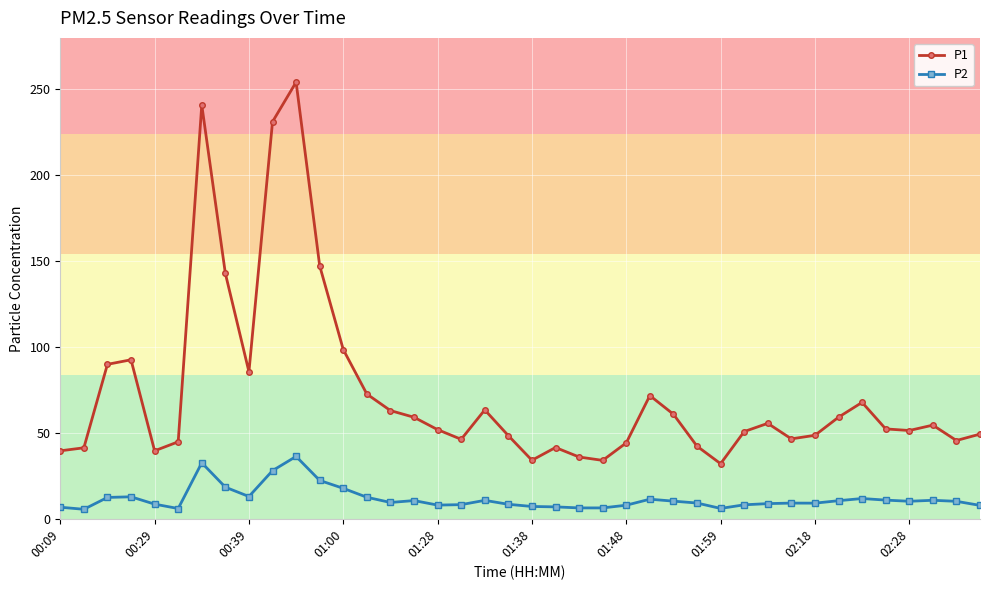

List the series in order of their peak value, lowest first.

P2, P1